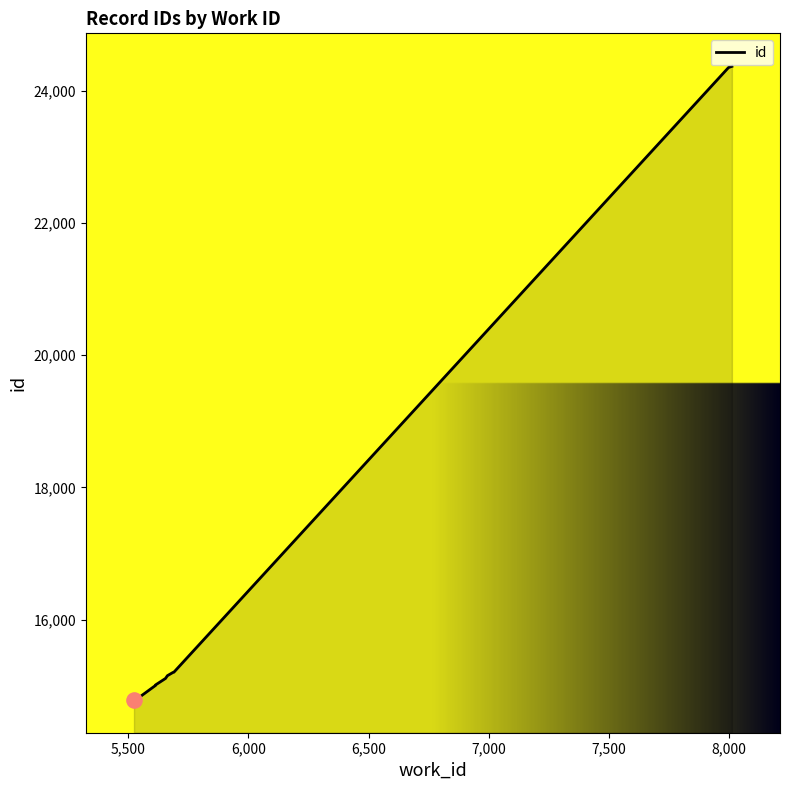

Between 7,000 and 6,000, which is larger?

7,000